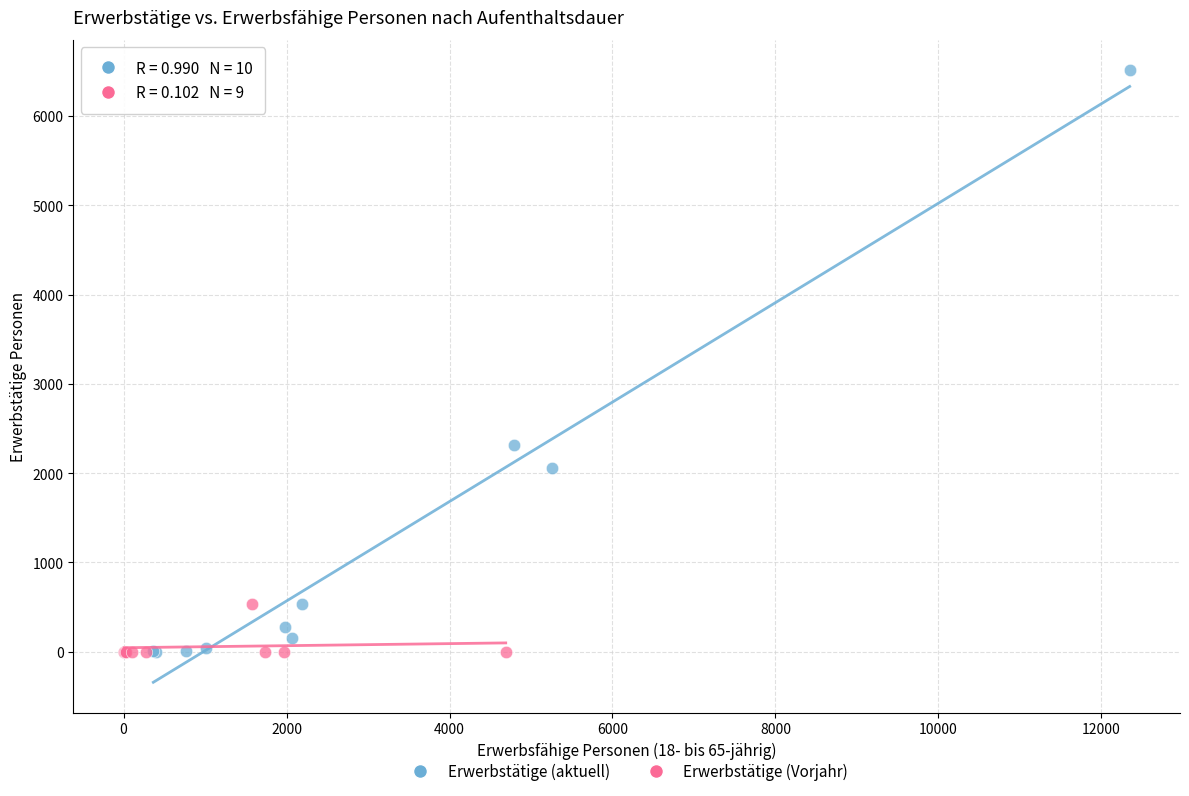

Which series has the widest spread of Y values?

Erwerbstätige (aktuell)